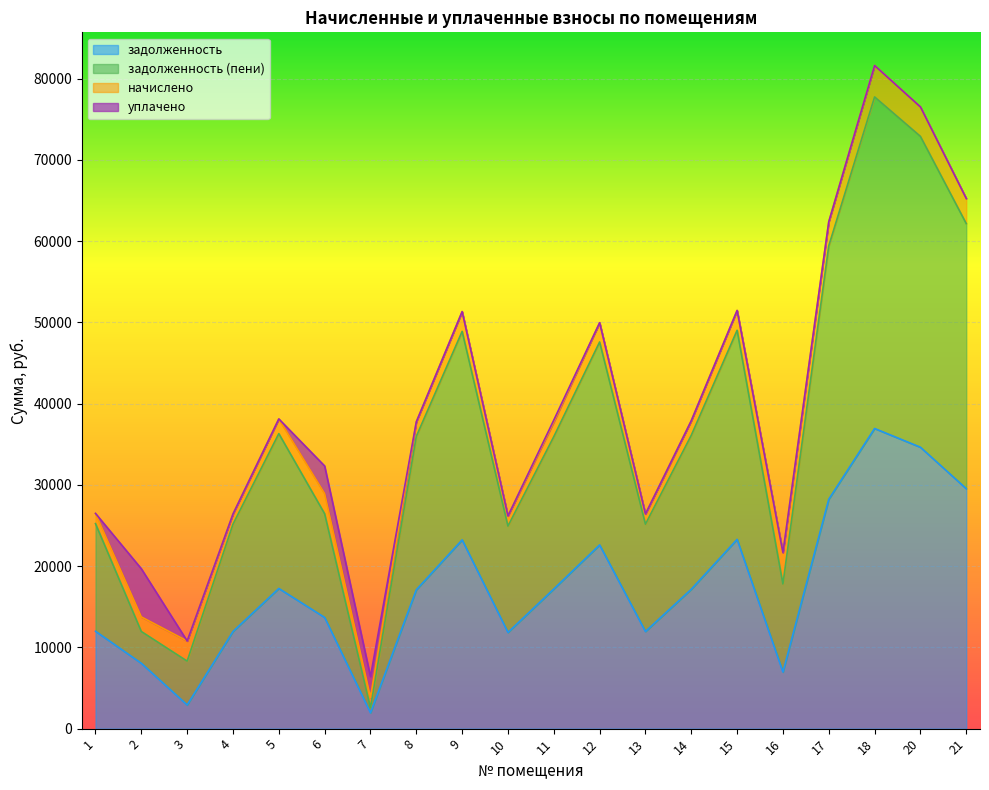

Which series has the largest range (max minus min)?

задолженность (пени)